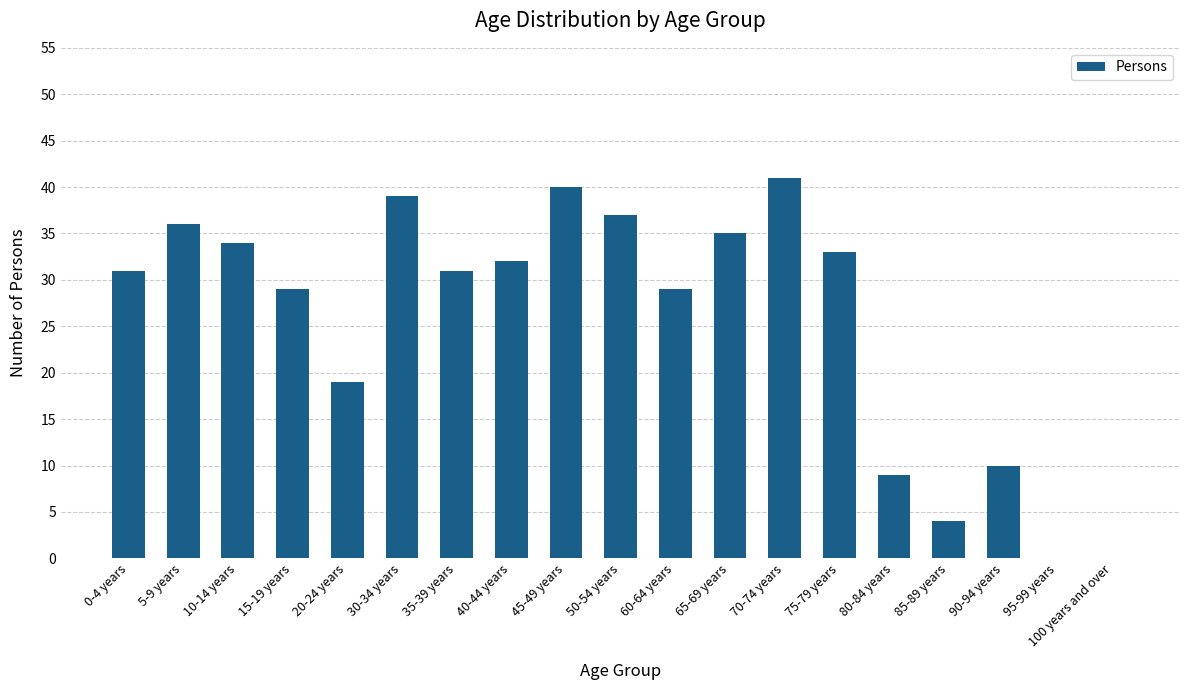

Reading left to right, what are all the values shown in this chart?

31	36	34	29	19	39	31	32	40	37	29	35	41	33	9	4	10	0	0